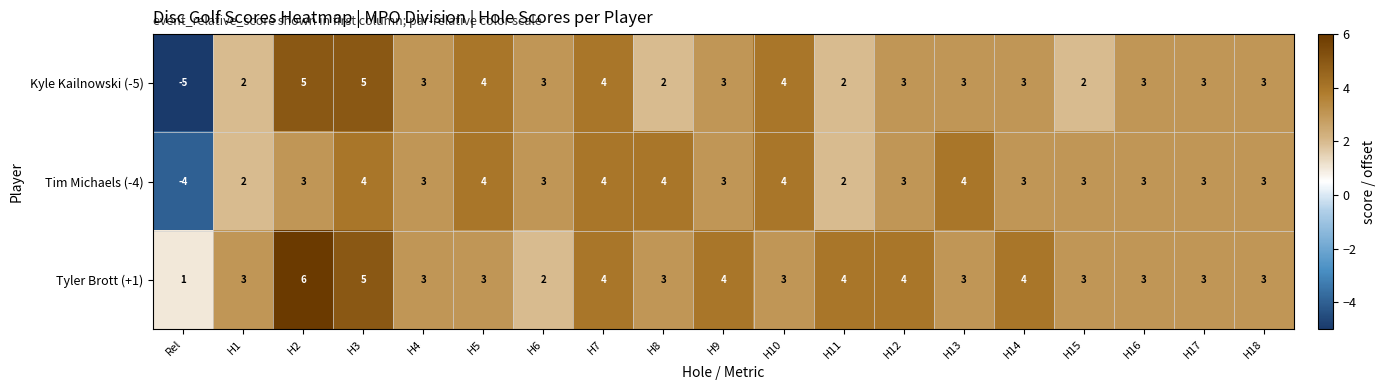

The Kyle Kailnowski (-5) series shows 3 at H14. True or false?

True